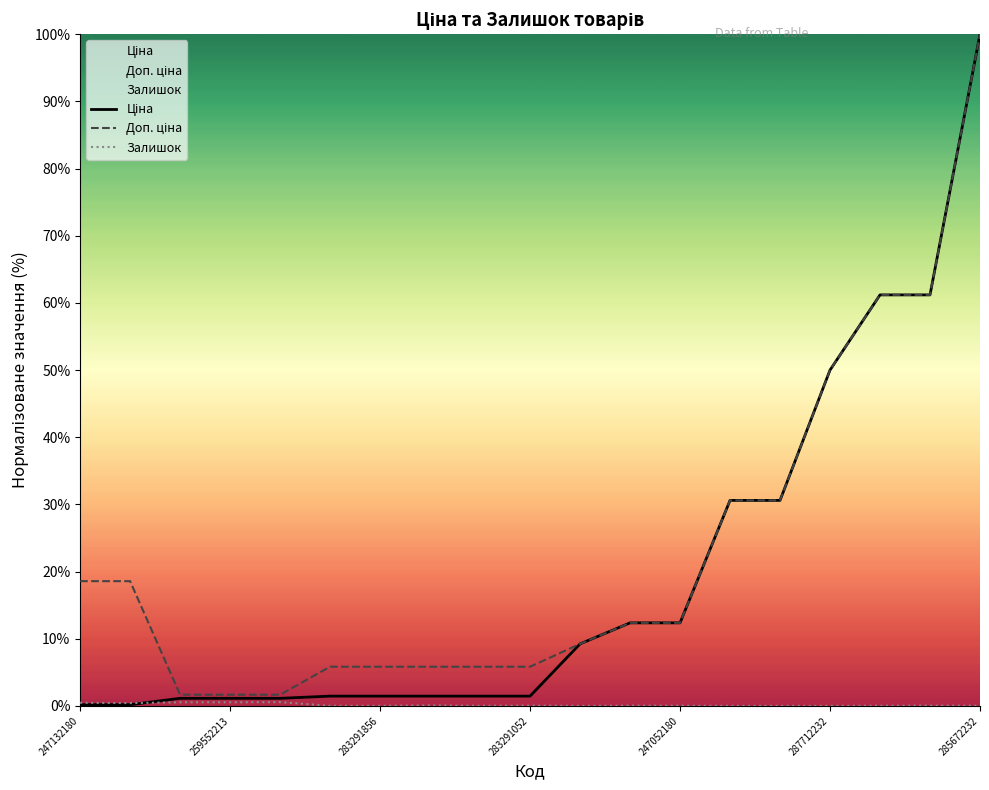

At which category does the chart reach its peak across all series?

285672232